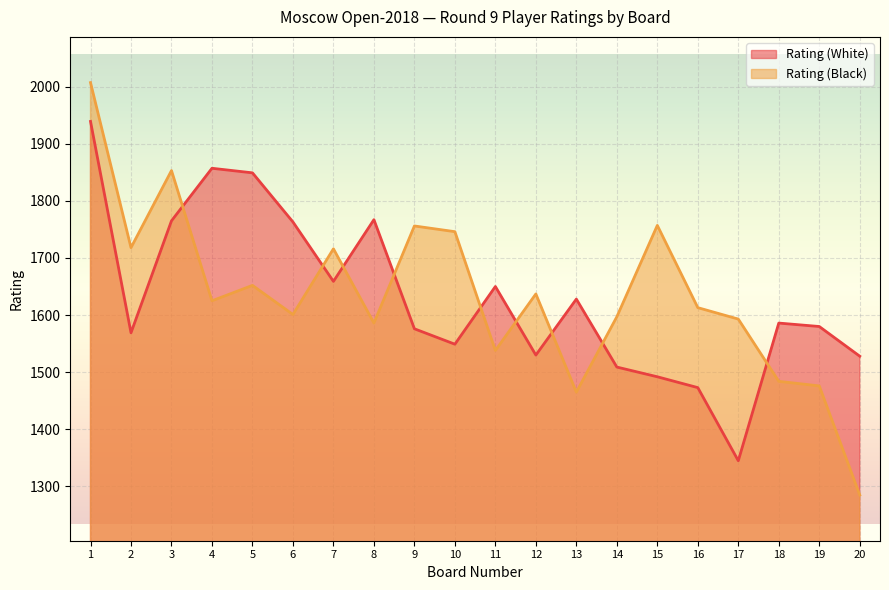

At which category does Rating (White) reach its first local peak?

4